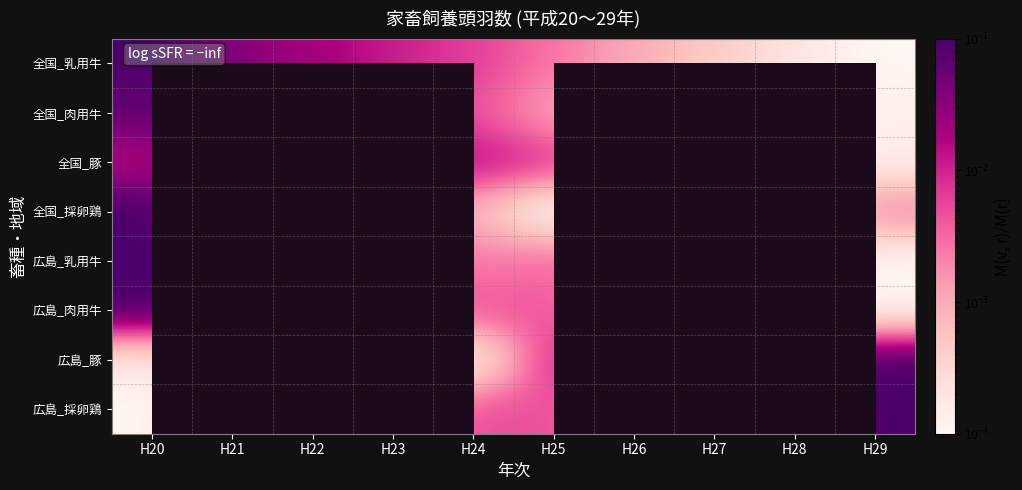

Which has a higher value, H20 or H29?

H20